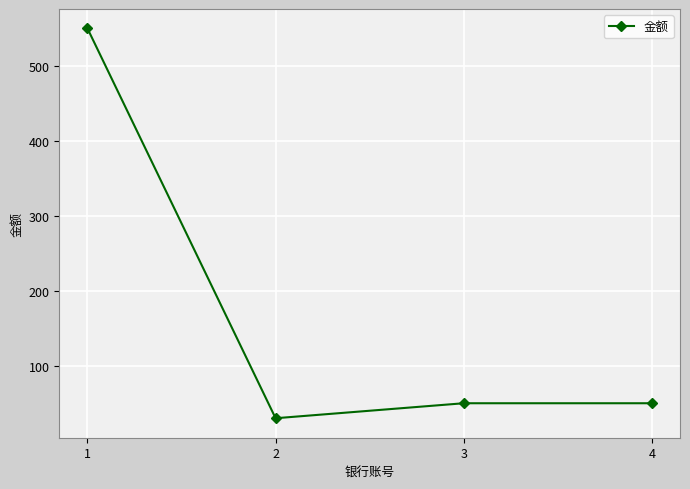

At which label does the data first exceed 50?

1